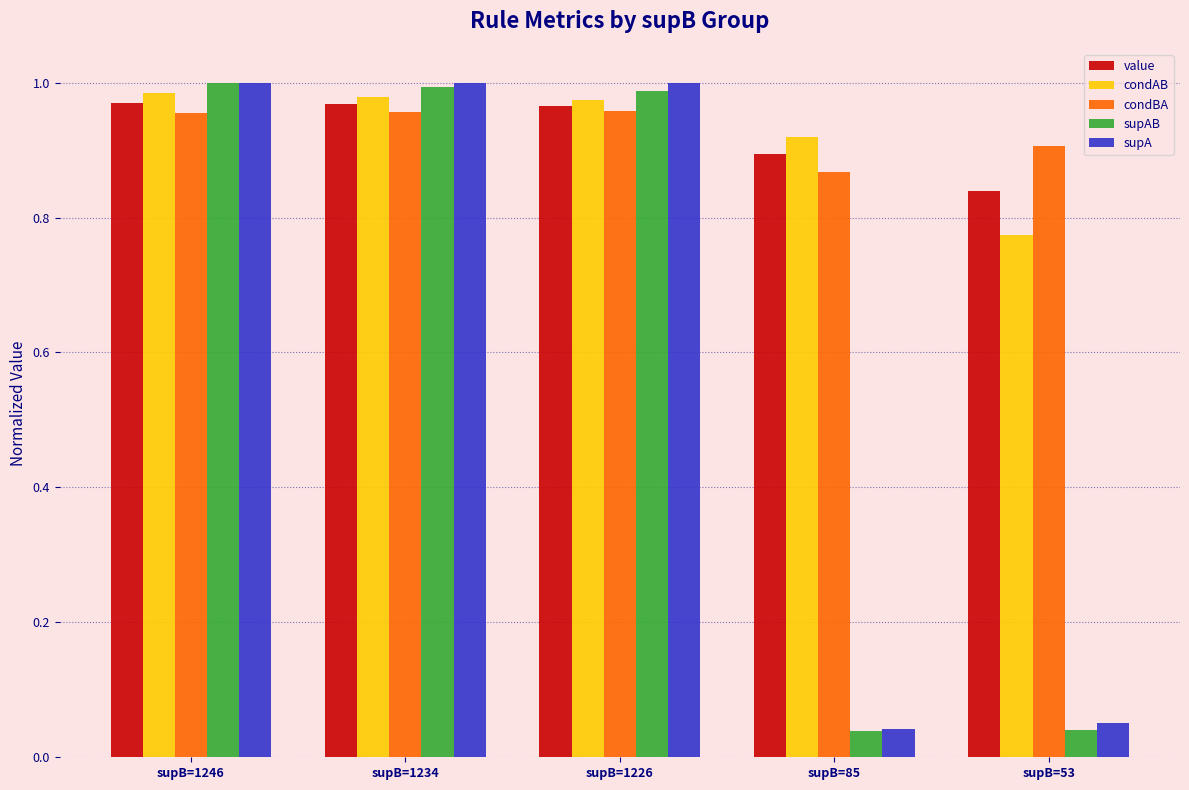

How many groups of bars are there?

5